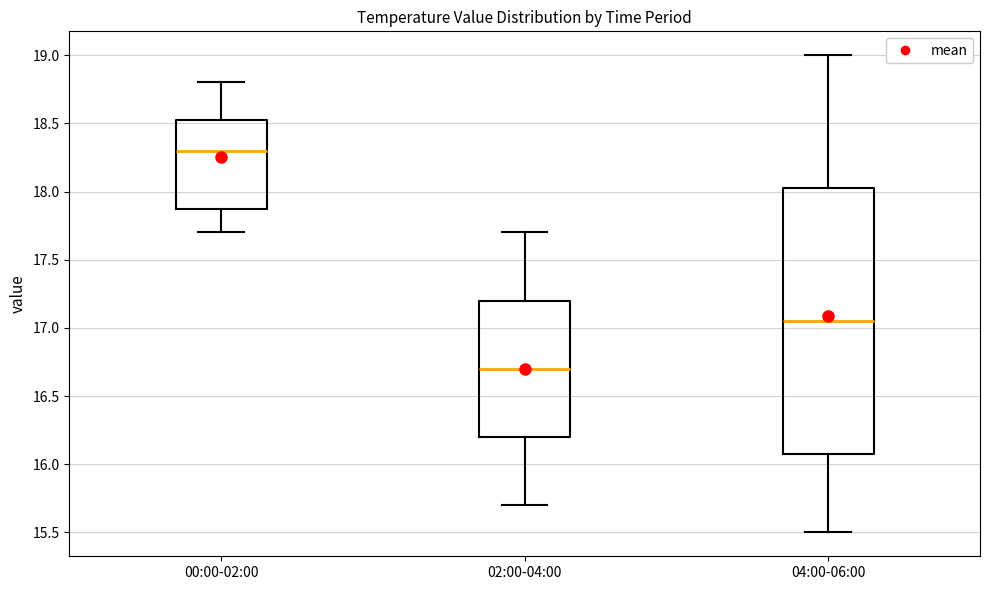

Reading left to right, transcribe this box plot: for each box, give where its median line is, the range the box spans, and where its two whiskers end, as read against the y-axis. The values are not printed on the chart, so give them approximately, as read against the axis.

00:00-02:00: median 18.30, box 17.90 to 18.55, whiskers 17.70 to 18.80
02:00-04:00: median 16.70, box 16.20 to 17.20, whiskers 15.70 to 17.70
04:00-06:00: median 17.05, box 16.10 to 18.05, whiskers 15.50 to 19.00